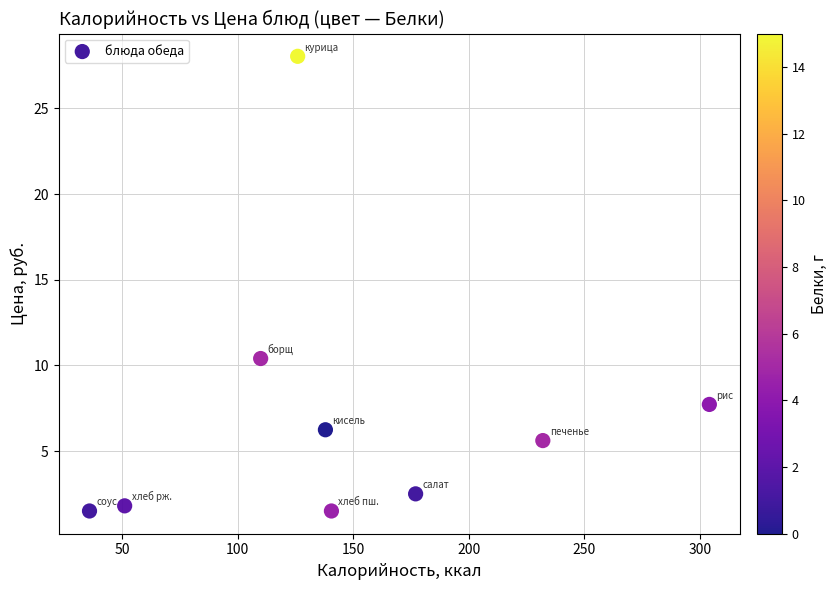

What Y value in the scatter plot is closest to 14?

10.4